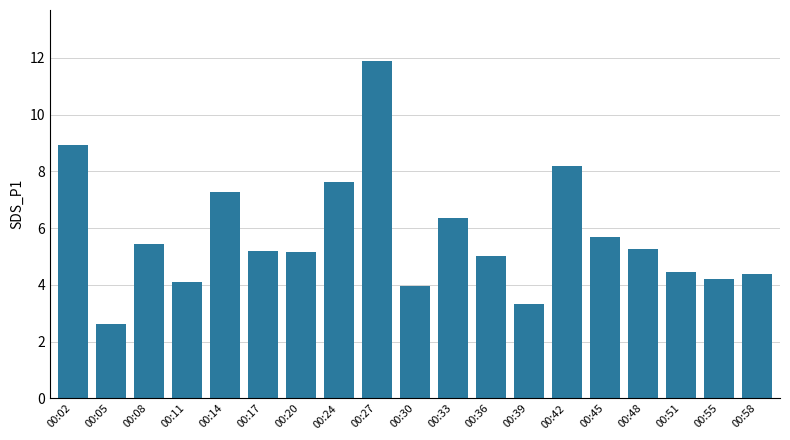

At which category does the chart reach its minimum across all series?

00:05